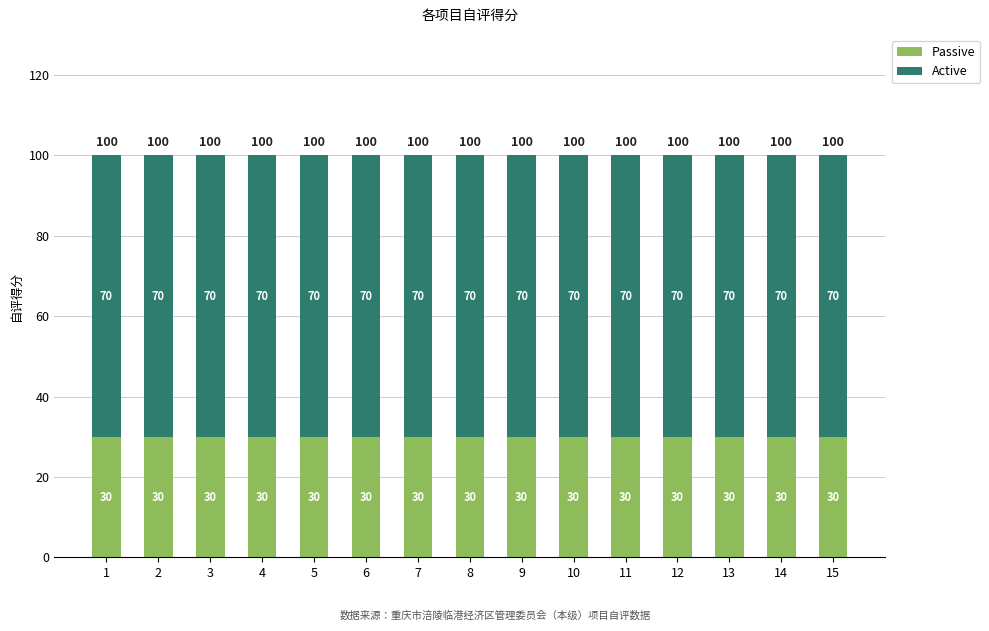

What is the total value across all series at 11?

100